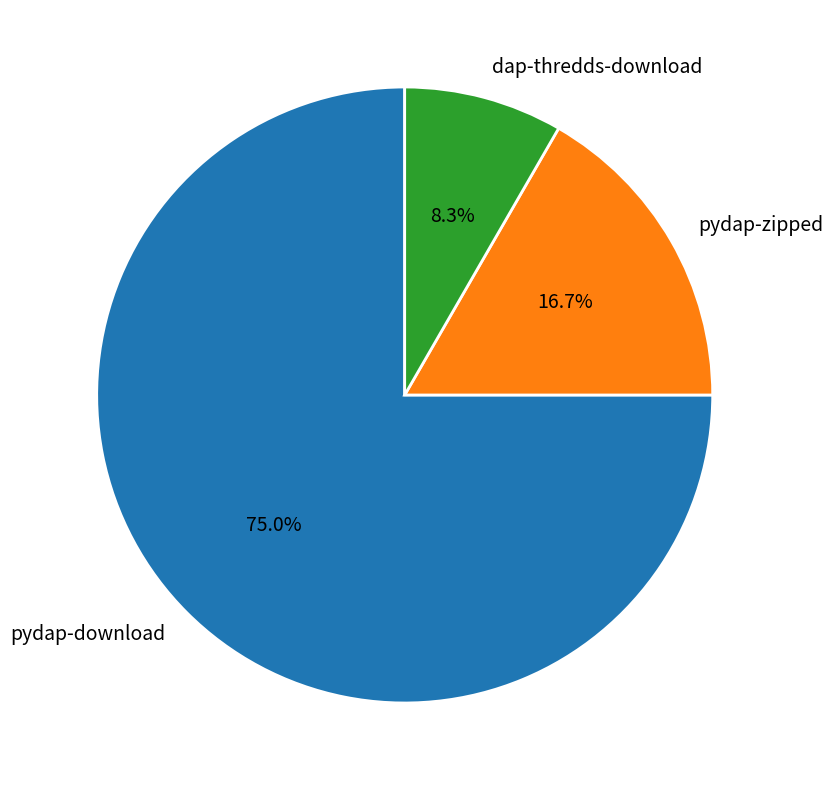

The pydap-download slice represents 75% of the pie. True or false?

True